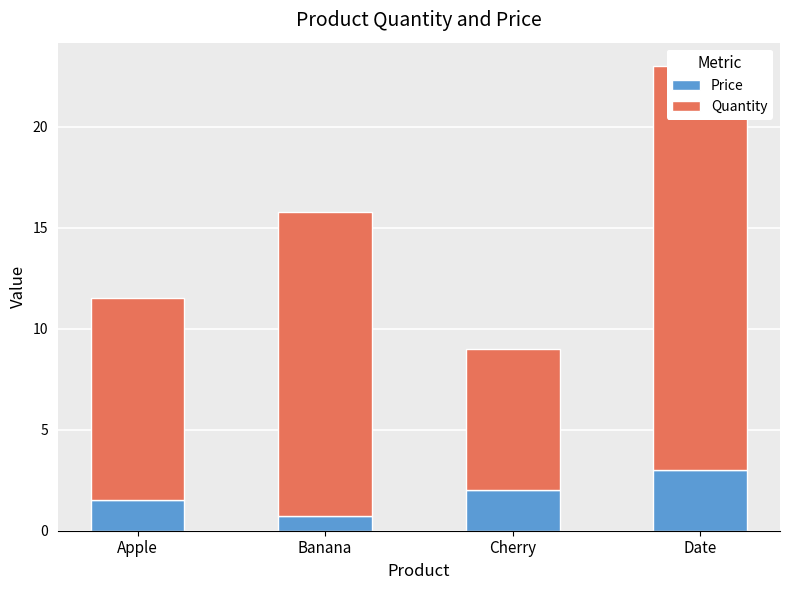

What is the label of the 2nd bar from the left?

Banana